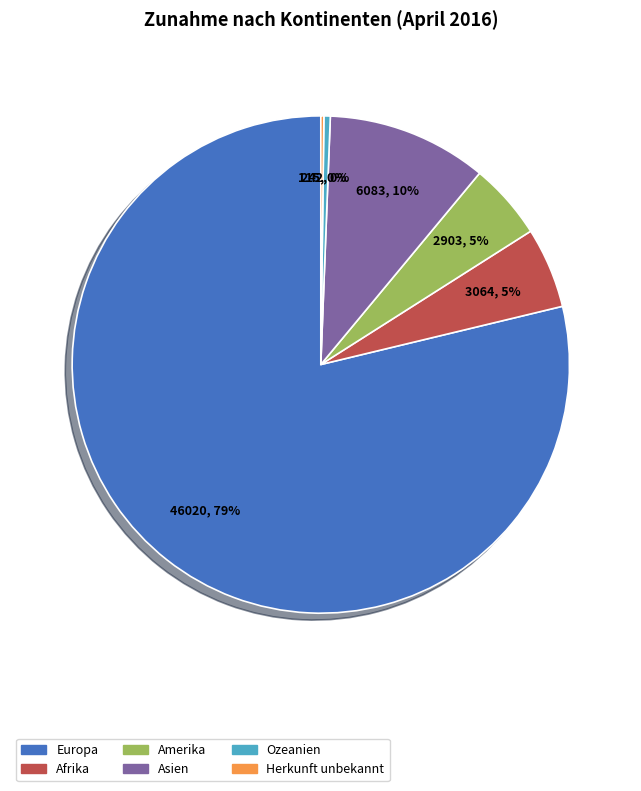

To the nearest percent, what is the average slice percentage?

17%